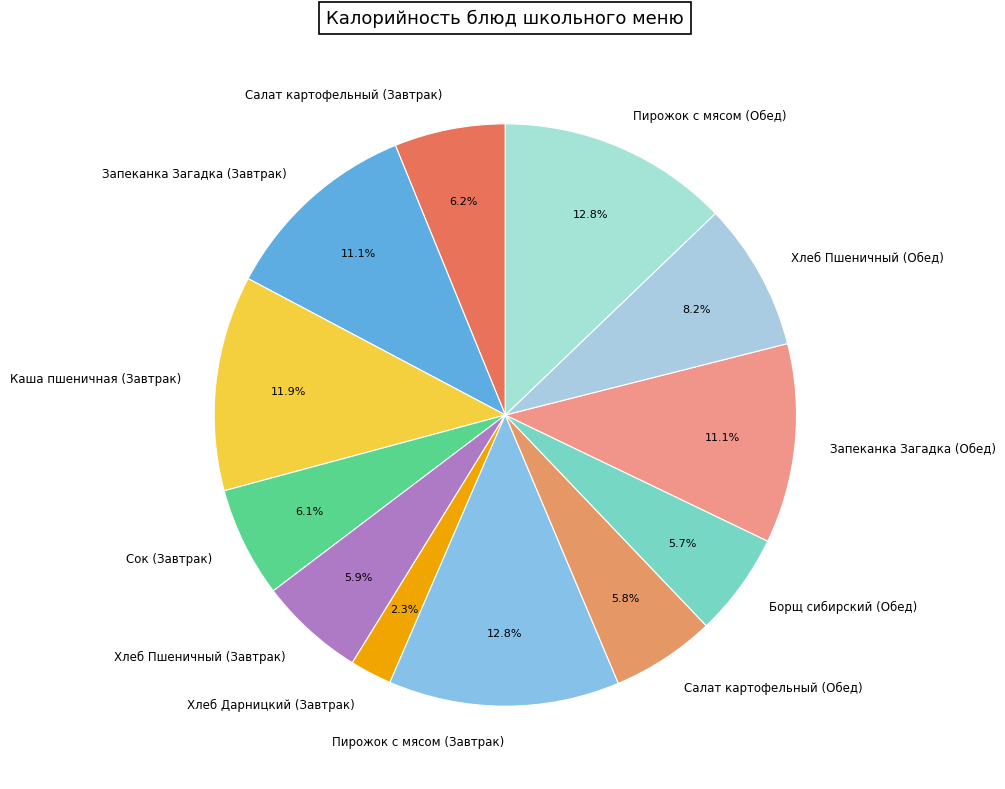

Does Борщ сибирский (Обед) account for over 50% of the chart?

No